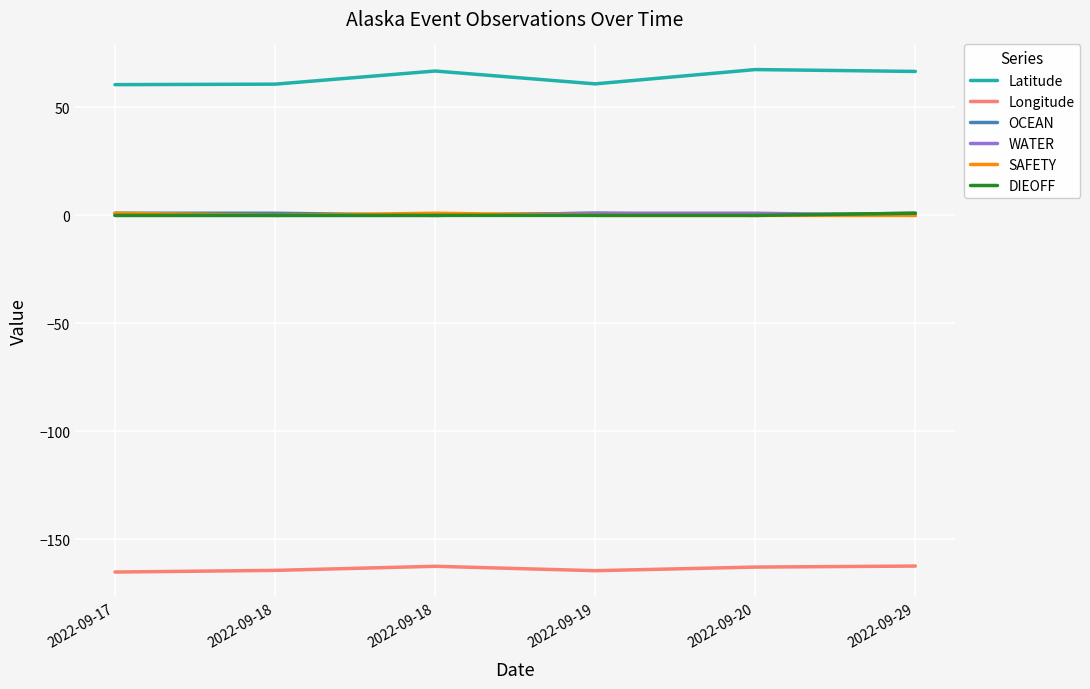

How many lines are shown in the chart?

6